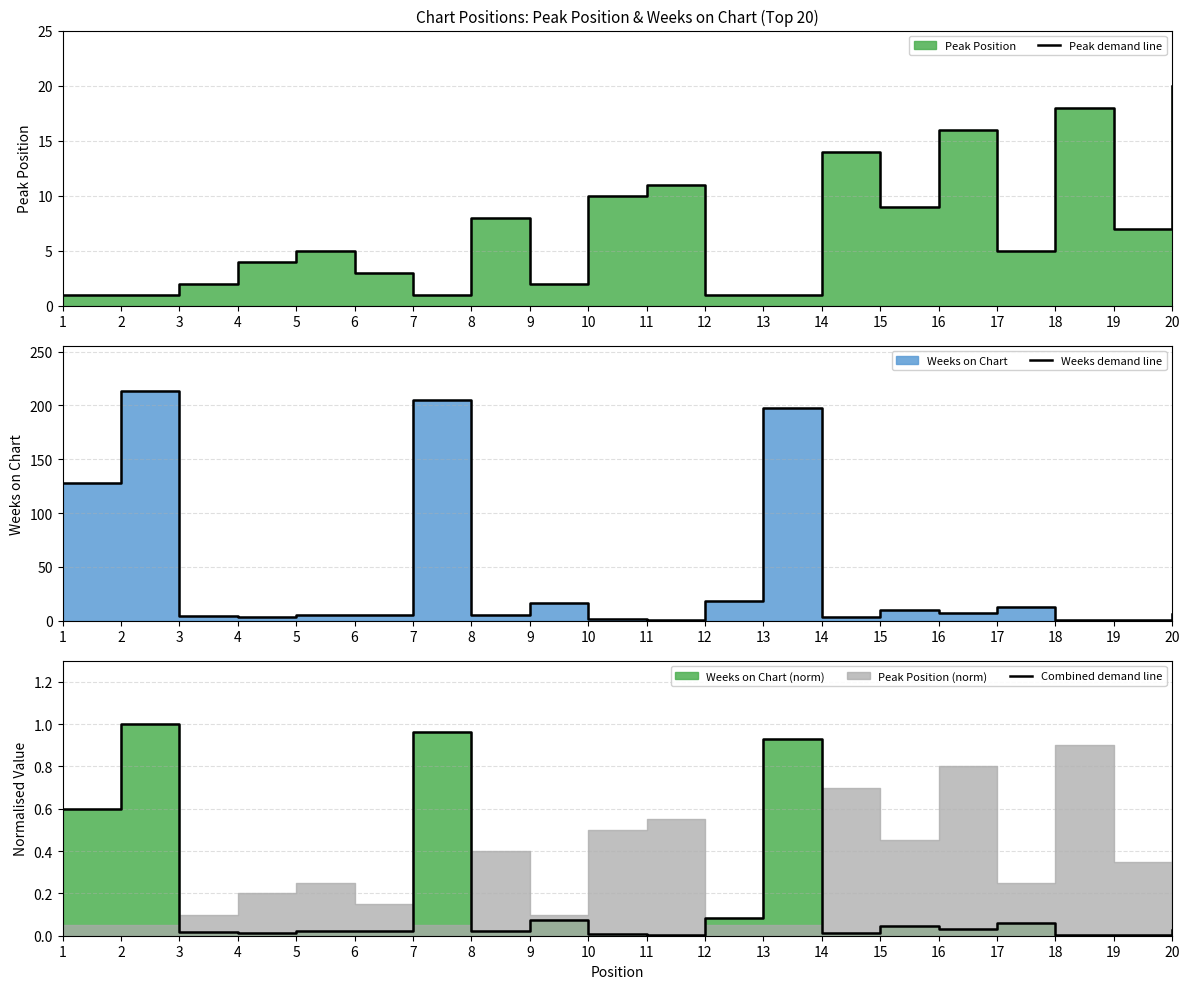

True or false: Peak demand line and Combined demand line intersect in this chart.

False